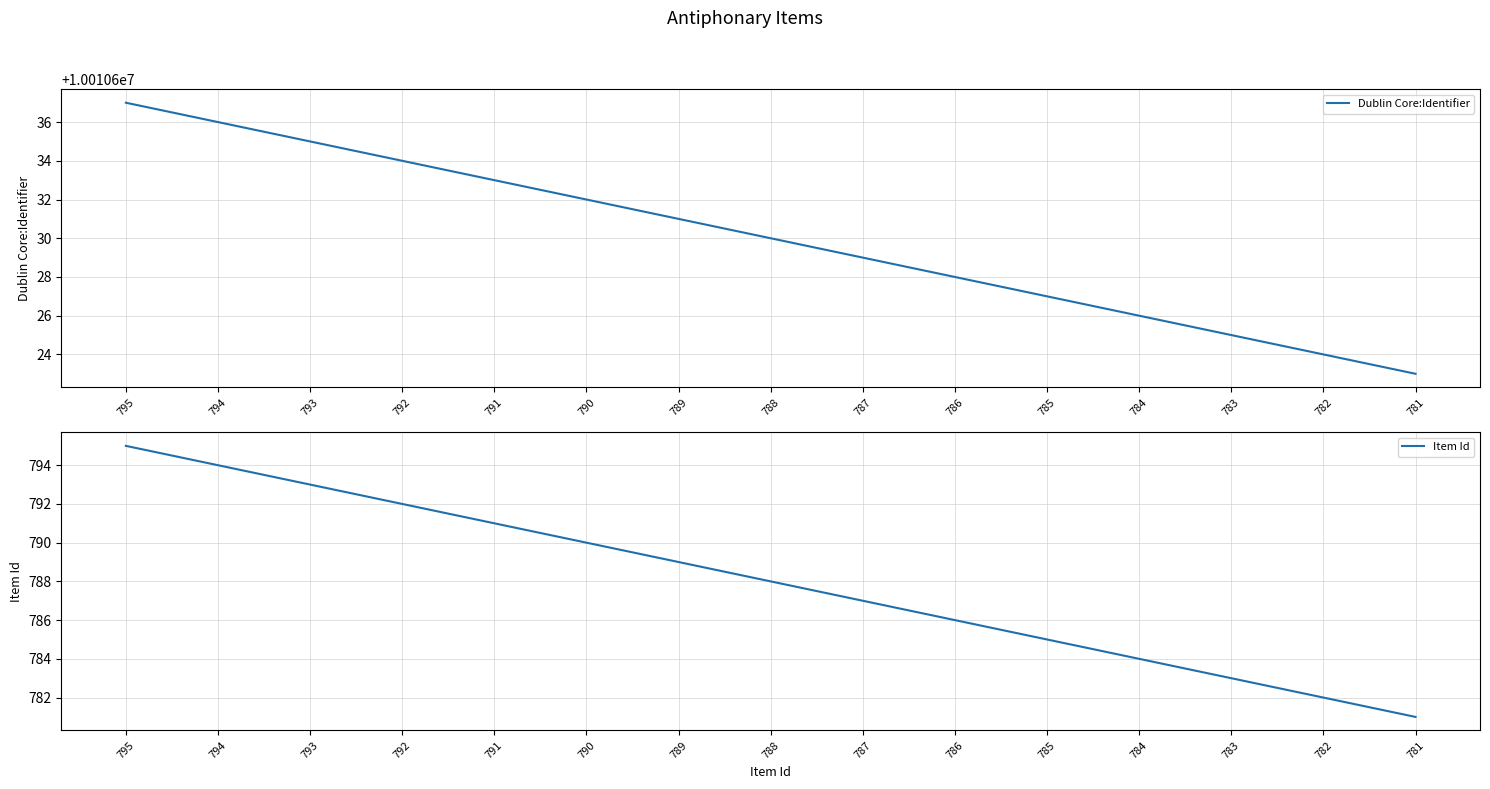

What is the value of the Item Id point at the 14th from the left?

782